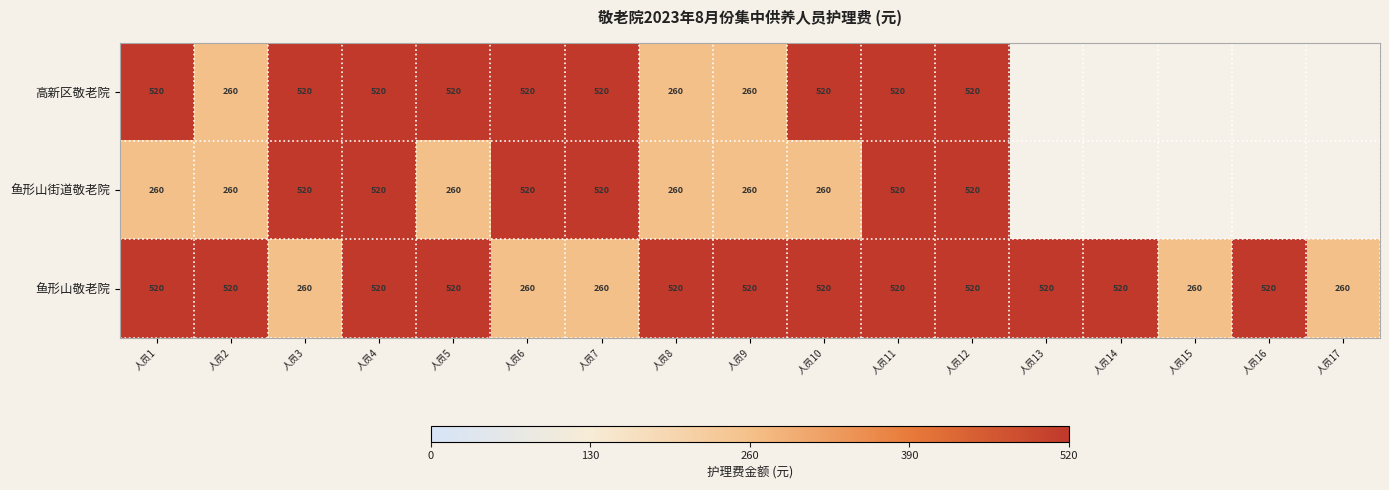

What is the average value of the 鱼形山敬老院 series?

444